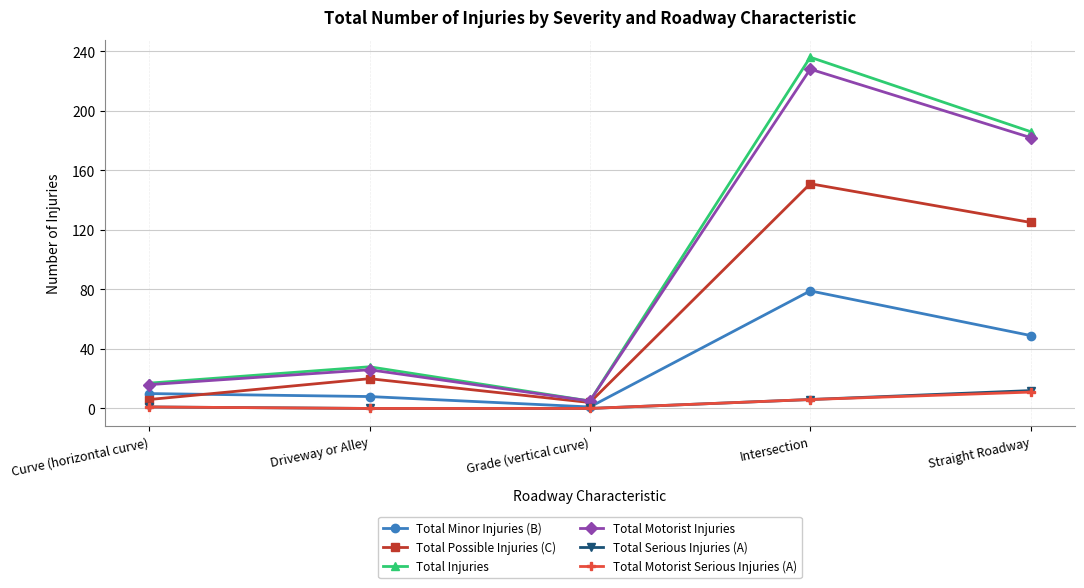

Is the value of Total Serious Injuries (A) at Straight Roadway greater than the value of Total Injuries at Grade (vertical curve)?

Yes